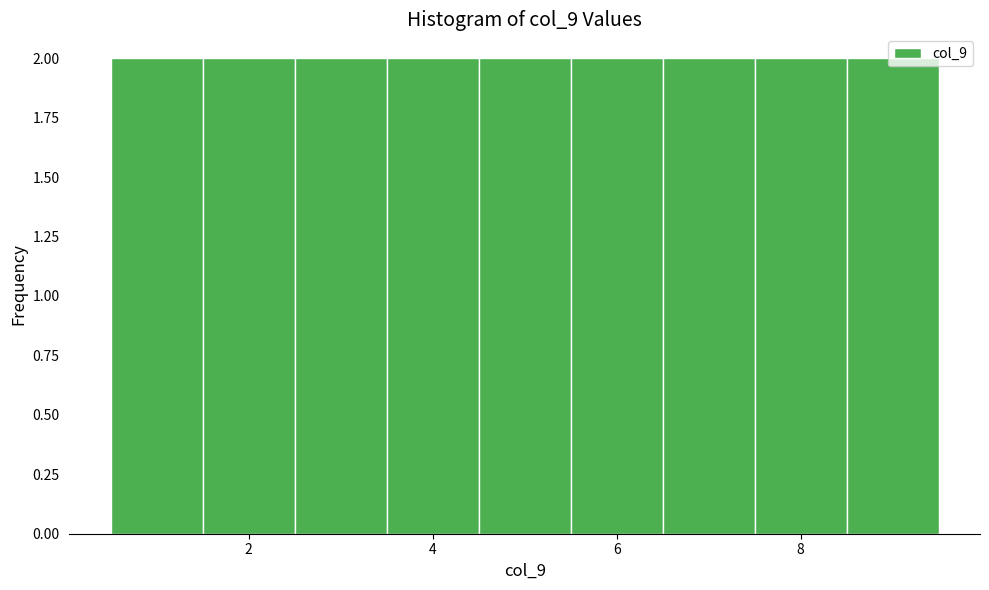

Reading left to right, transcribe this chart: for each bar, give the range it covers on the x-axis and its height. Neither the bar edges nor the heights are printed on the chart, so give them approximately, as read against the axes.

0.5 to 1.5: 2
1.5 to 2.5: 2
2.5 to 3.5: 2
3.5 to 4.5: 2
4.5 to 5.5: 2
5.5 to 6.5: 2
6.5 to 7.5: 2
7.5 to 8.5: 2
8.5 to 9.5: 2